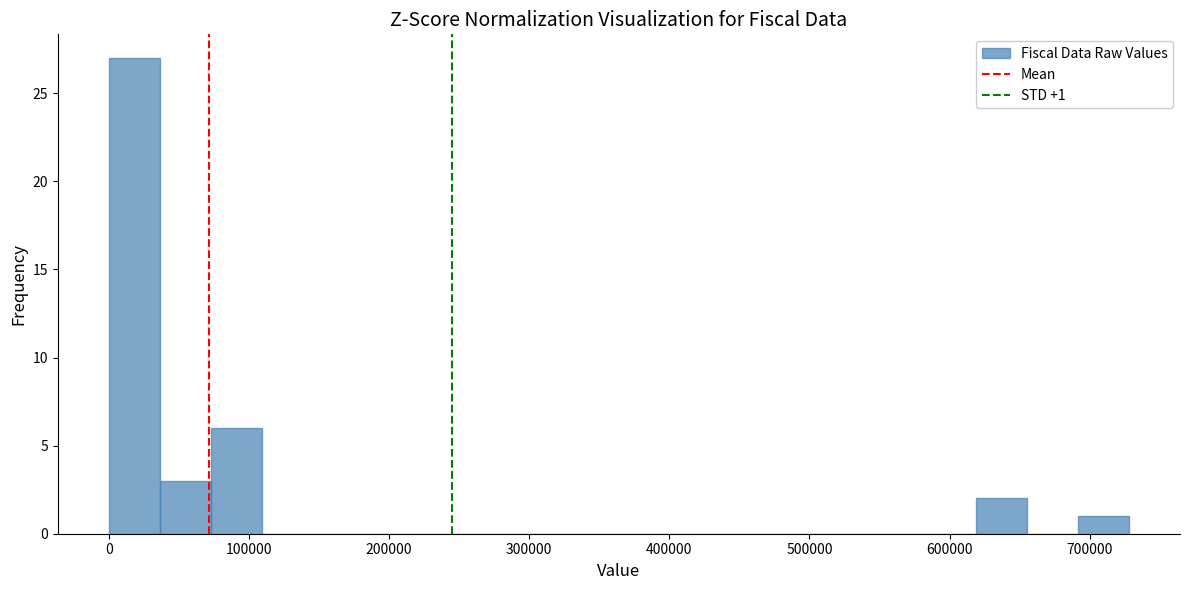

Read against the x-axis, roughly where is the centre of the tallest bar?

20000